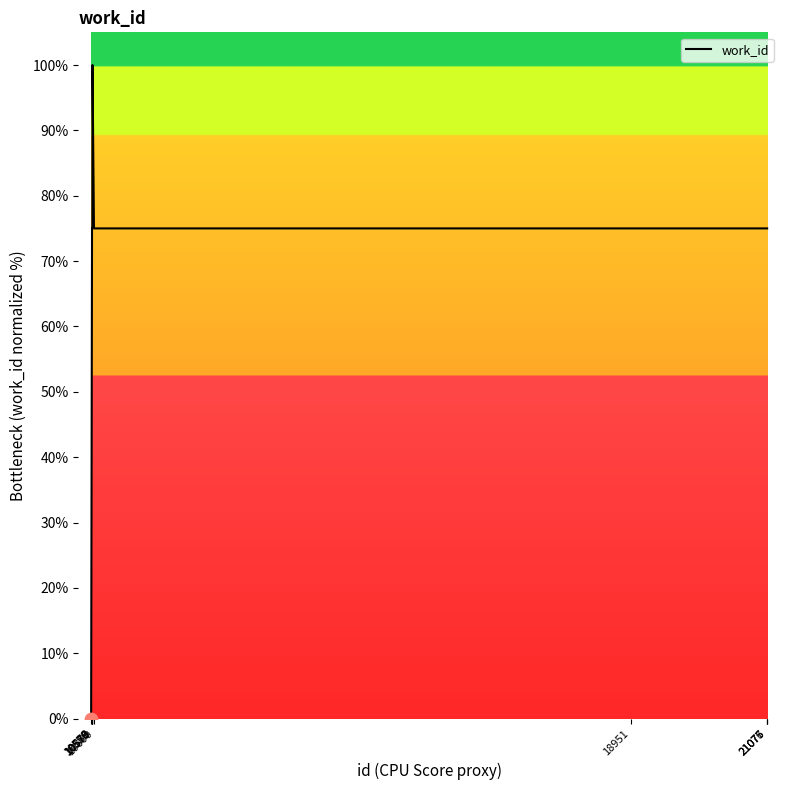

What is the ratio of the value at 10569 to the value at 21075?

0.9